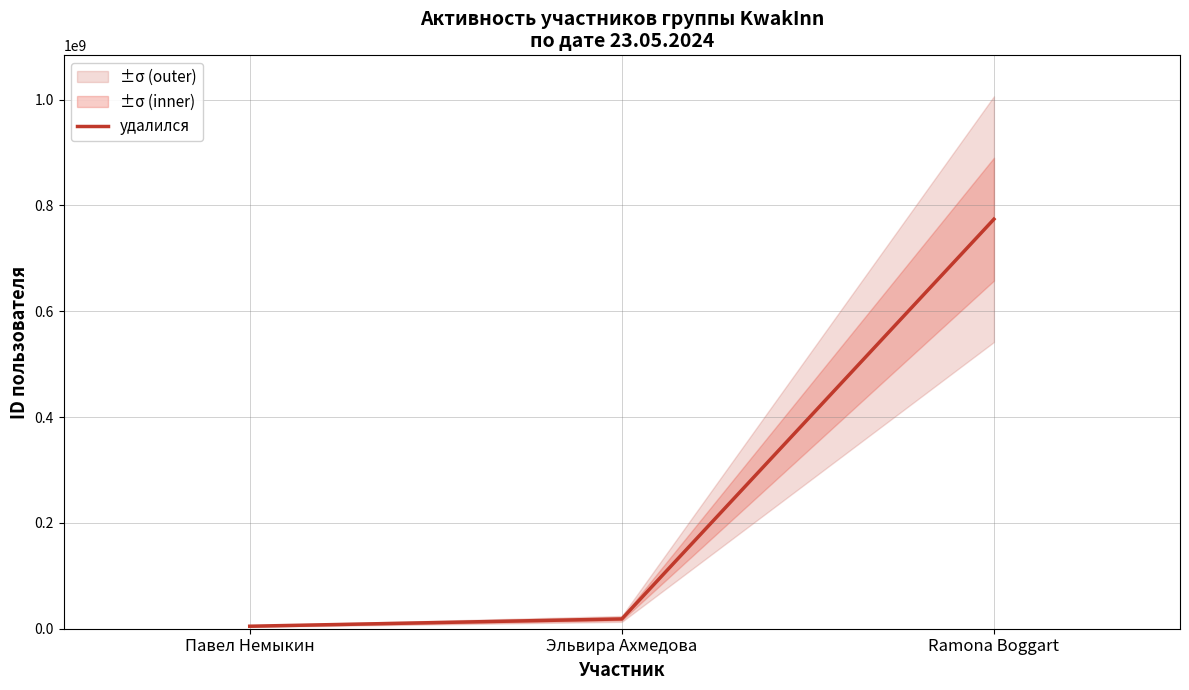

Which label corresponds to the smallest value in the chart?

Павел Немыкин